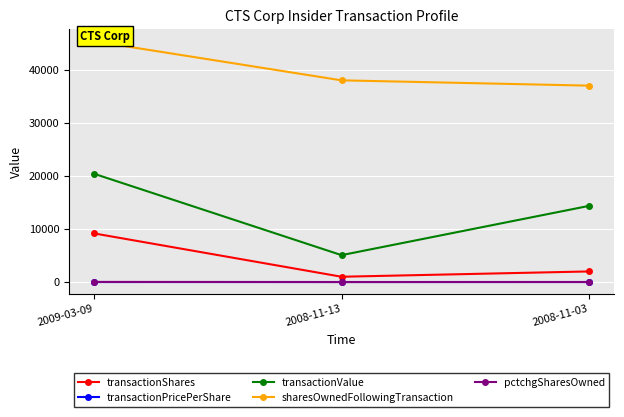

What is the difference between the maximum and second lowest values in the transactionPricePerShare series?

2.1